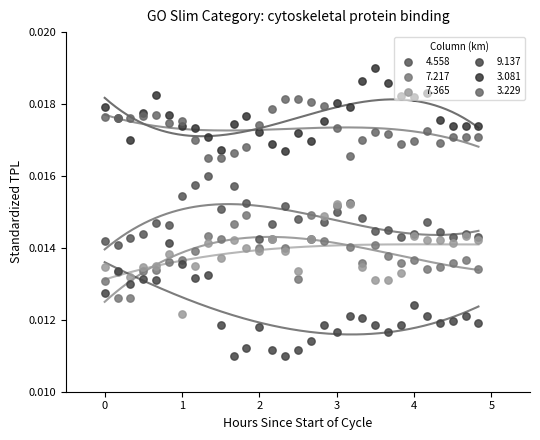

Which series has the widest spread of Y values?

9.137